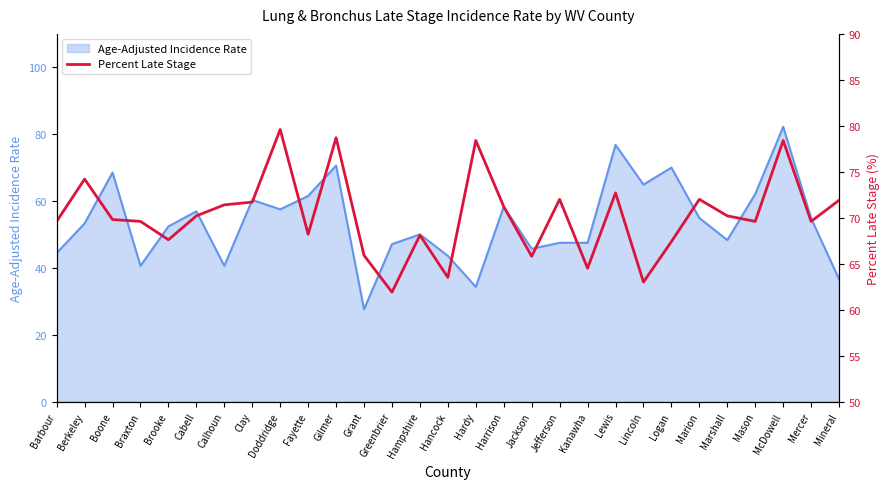

Is it true that Age-Adjusted Incidence Rate equals 57.5 at Doddridge?

True